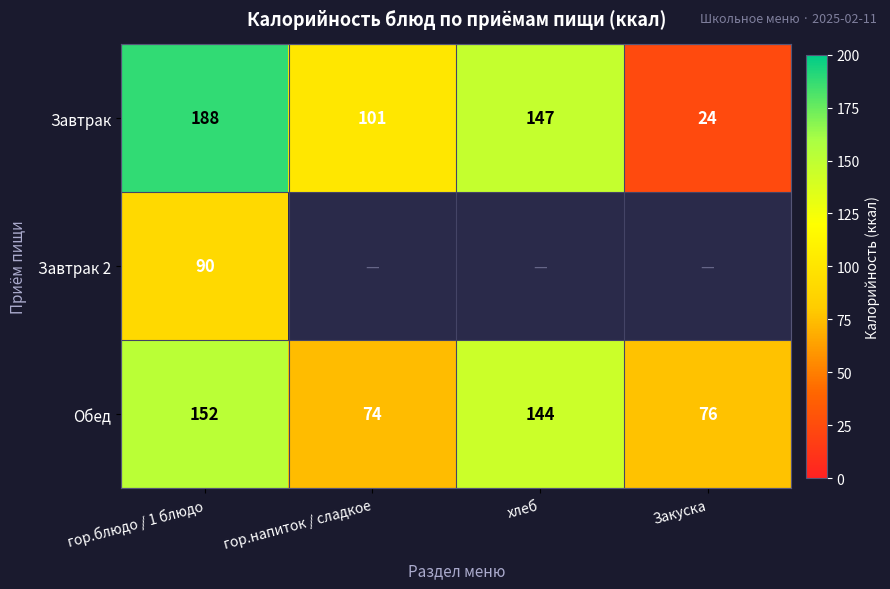

At which category does the chart reach its minimum across all series?

Закуска